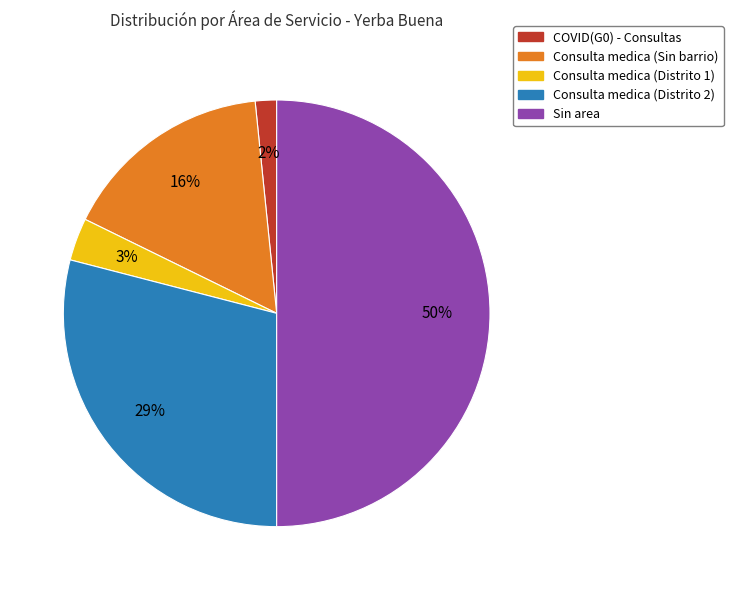

Combined, do Consulta medica (Distrito 2) and Consulta medica (Sin barrio) account for over 50%?

No